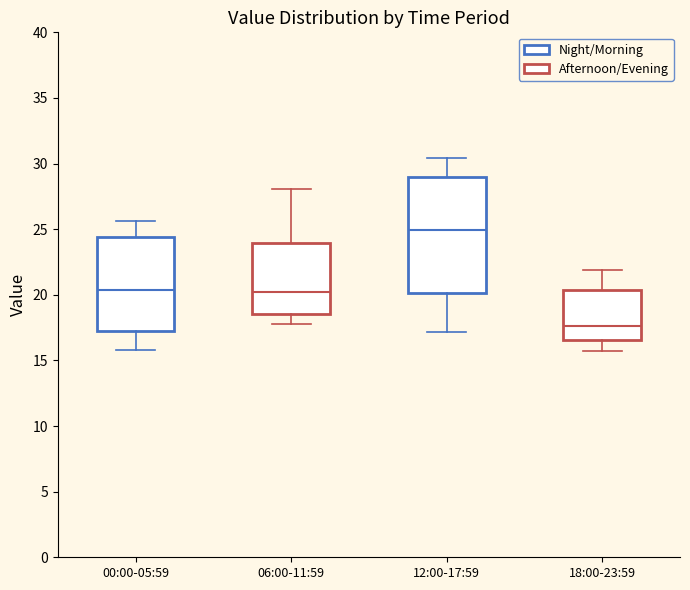

Which box's median line is the highest?

12:00-17:59